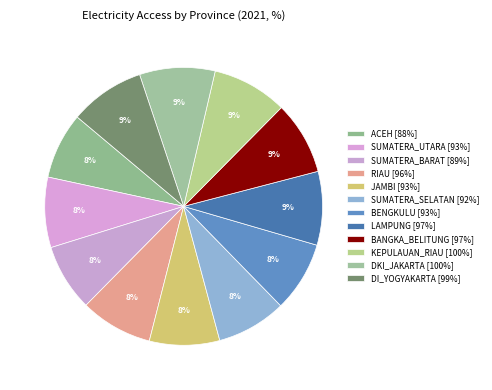

Which slice is the smallest?

ACEH